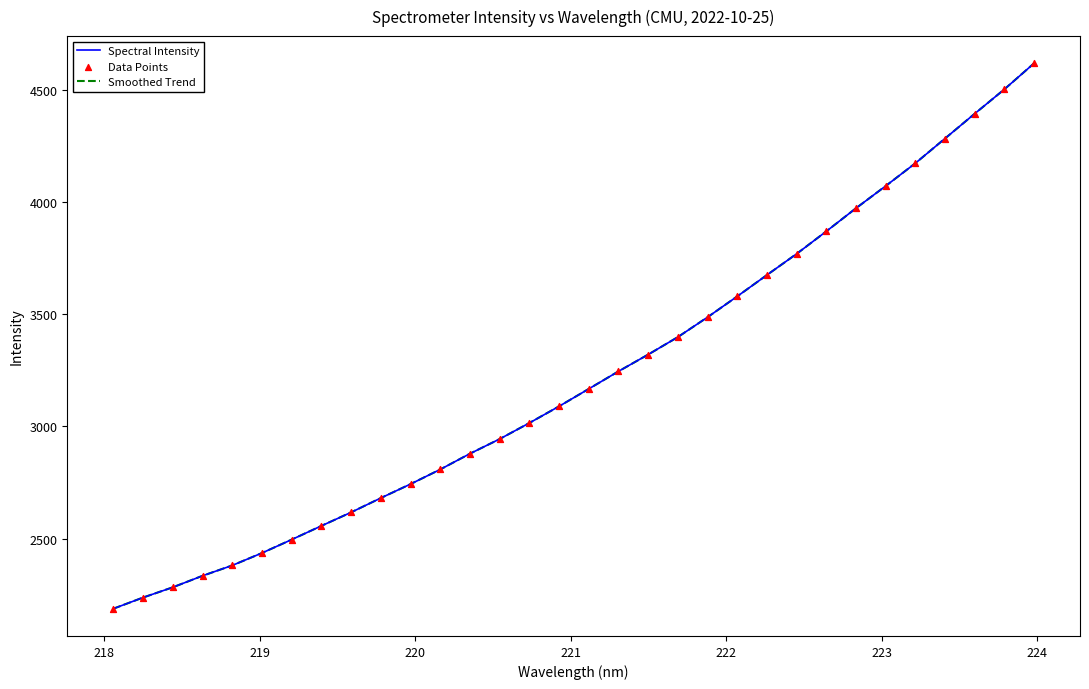

Is this an area chart (filled region under the line)?

No